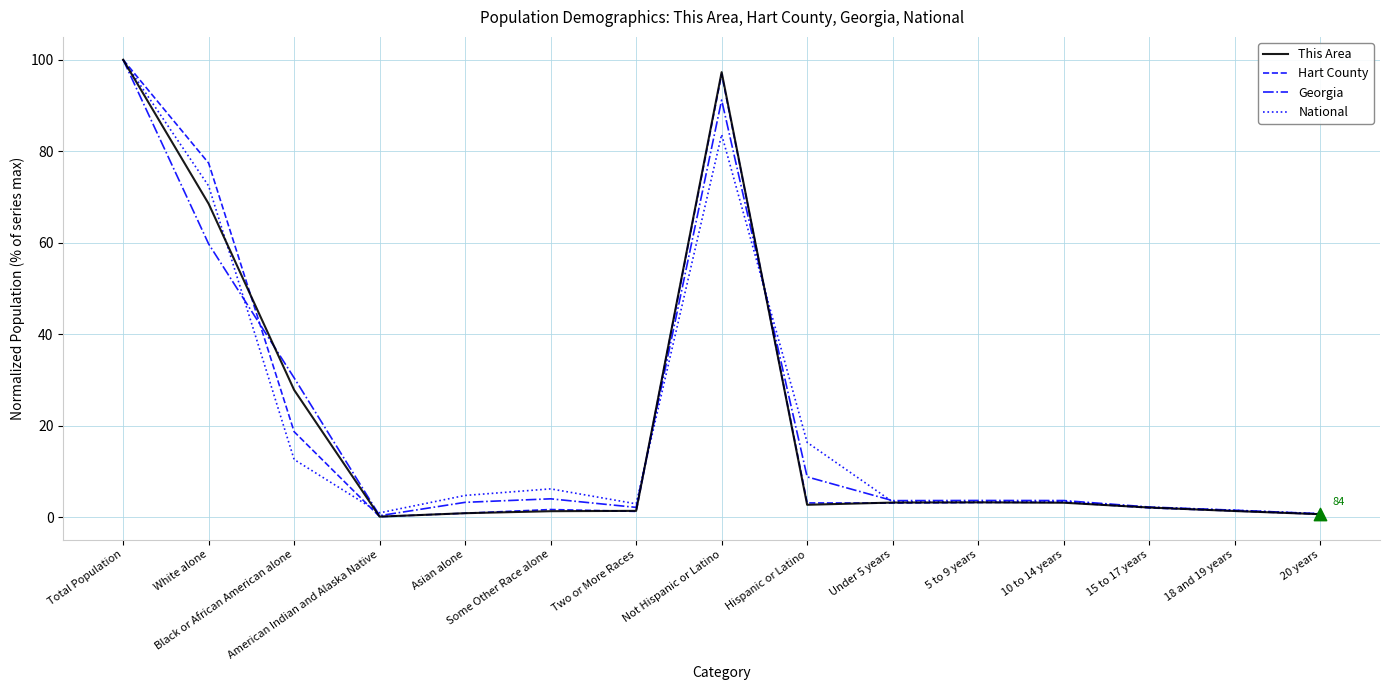

What is the total value across all series at Under 5 years?

13.2